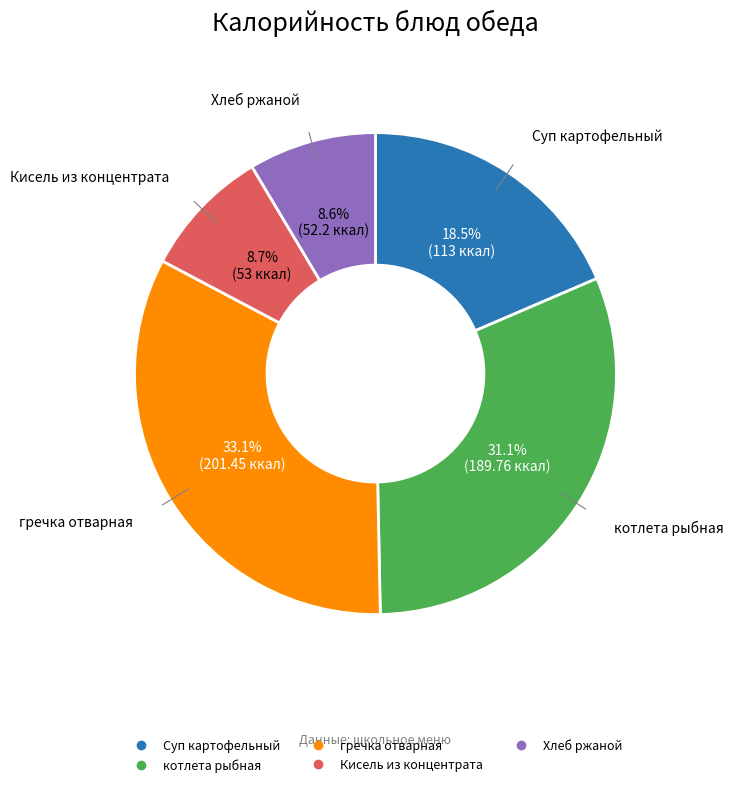

Combined, do Кисель из концентрата and Суп картофельный account for over 50%?

No